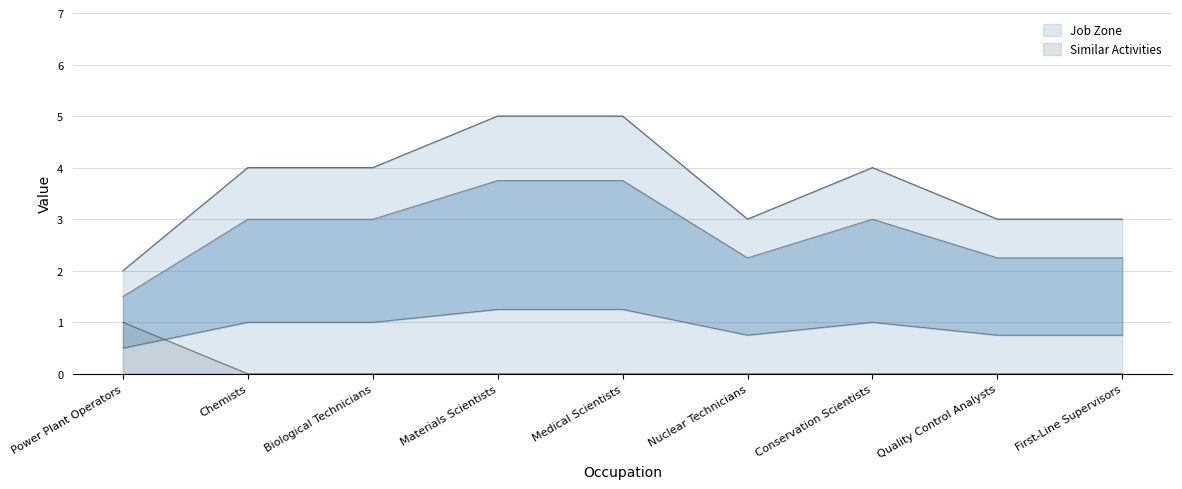

Reading left to right, list all the values displayed in this chart.

Job Zone: Power Plant Operators=2	Chemists=4	Biological Technicians=4	Materials Scientists=5	Medical Scientists=5	Nuclear Technicians=3	Conservation Scientists=4	Quality Control Analysts=3	First-Line Supervisors=3
Similar Activities: Power Plant Operators=1	Chemists=0	Biological Technicians=0	Materials Scientists=0	Medical Scientists=0	Nuclear Technicians=0	Conservation Scientists=0	Quality Control Analysts=0	First-Line Supervisors=0